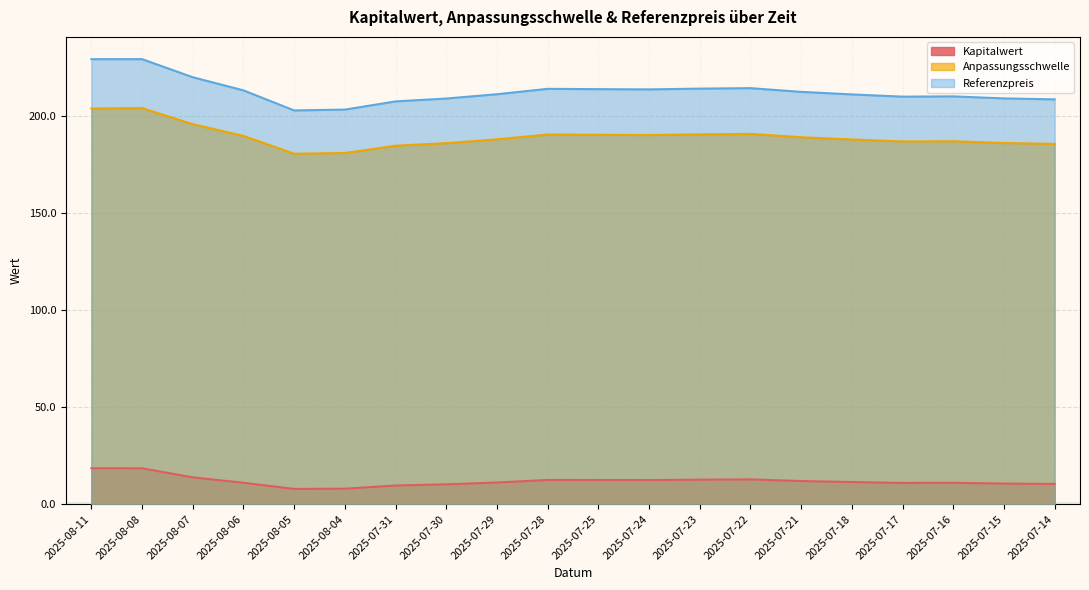

True or false: Kapitalwert and Anpassungsschwelle cross at least once.

False